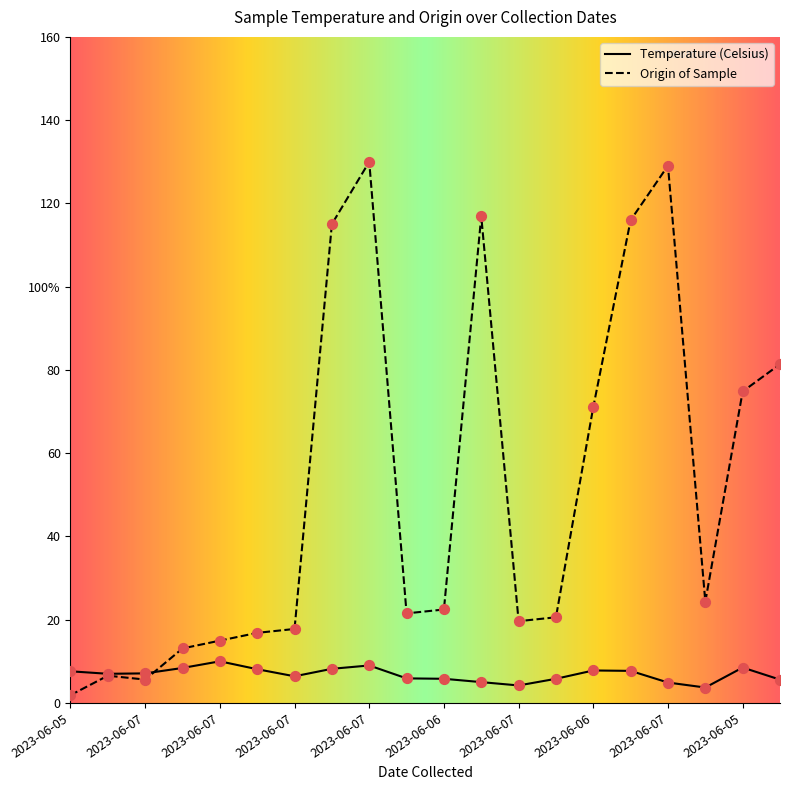

Is this an area chart (filled region under the line)?

No